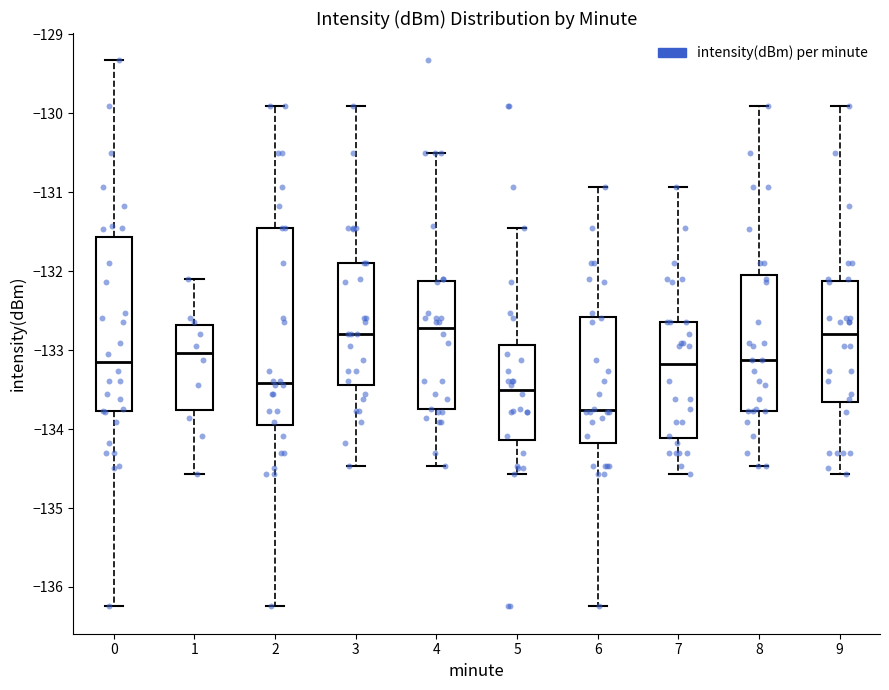

Reading left to right, read every box against the y-axis: the position of its median line, the range the box covers, and the ends of its whiskers. The values are not printed on the chart, so give them approximately, as read against the axis.

0: median -133.2, box -133.8 to -131.6, whiskers -136.2 to -129.3
1: median -133.0, box -133.8 to -132.7, whiskers -134.6 to -132.1
2: median -133.4, box -134.0 to -131.5, whiskers -136.2 to -129.9
3: median -132.8, box -133.4 to -131.9, whiskers -134.5 to -129.9
4: median -132.7, box -133.8 to -132.1, whiskers -134.5 to -130.5
5: median -133.5, box -134.1 to -132.9, whiskers -134.6 to -131.5
6: median -133.8, box -134.2 to -132.6, whiskers -136.2 to -130.9
7: median -133.2, box -134.1 to -132.6, whiskers -134.6 to -130.9
8: median -133.1, box -133.8 to -132.1, whiskers -134.5 to -129.9
9: median -132.8, box -133.7 to -132.1, whiskers -134.6 to -129.9